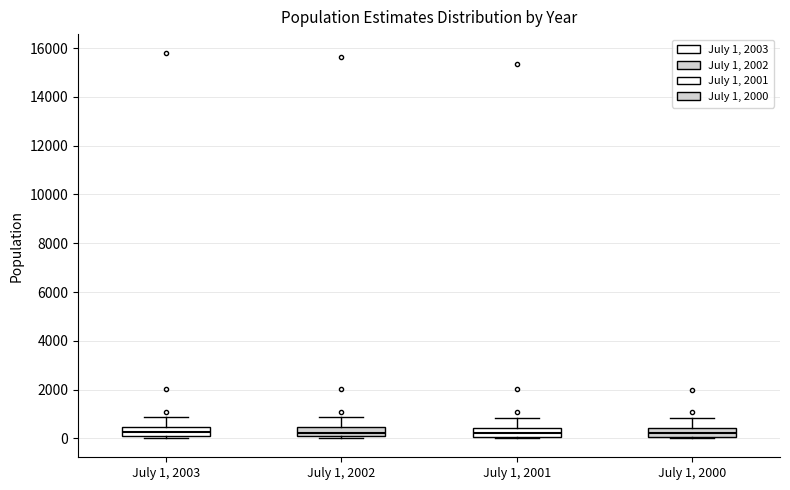

Where does the median line of the box for July 1, 2003 sit on the y-axis? The values are not printed on the chart, so give them approximately, as read against the axis.

200